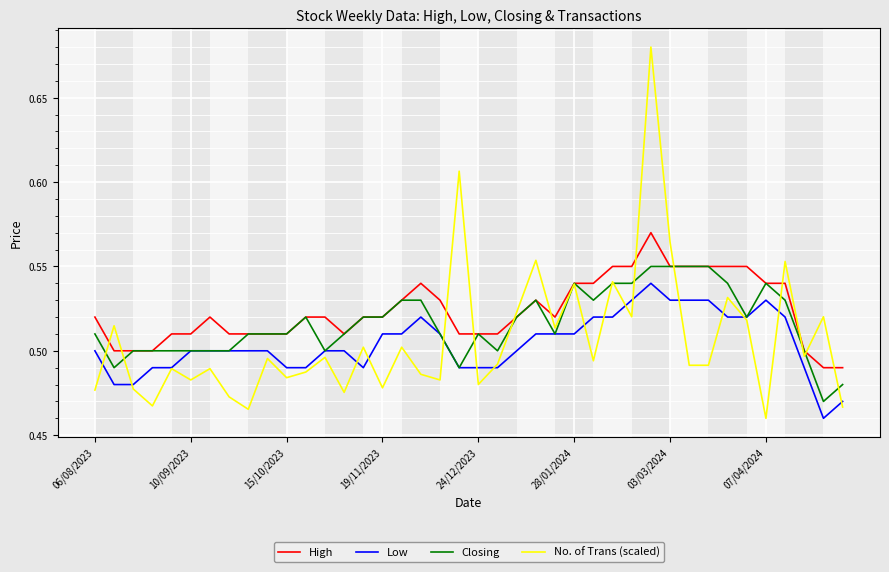

True or false: Low and High intersect in this chart.

False